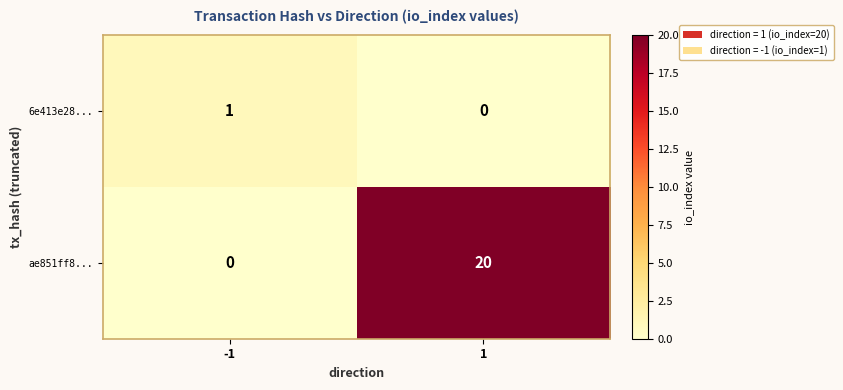

Reading left to right, extract all data points from this chart.

6e413e28...: 1	0
ae851ff8...: 0	20